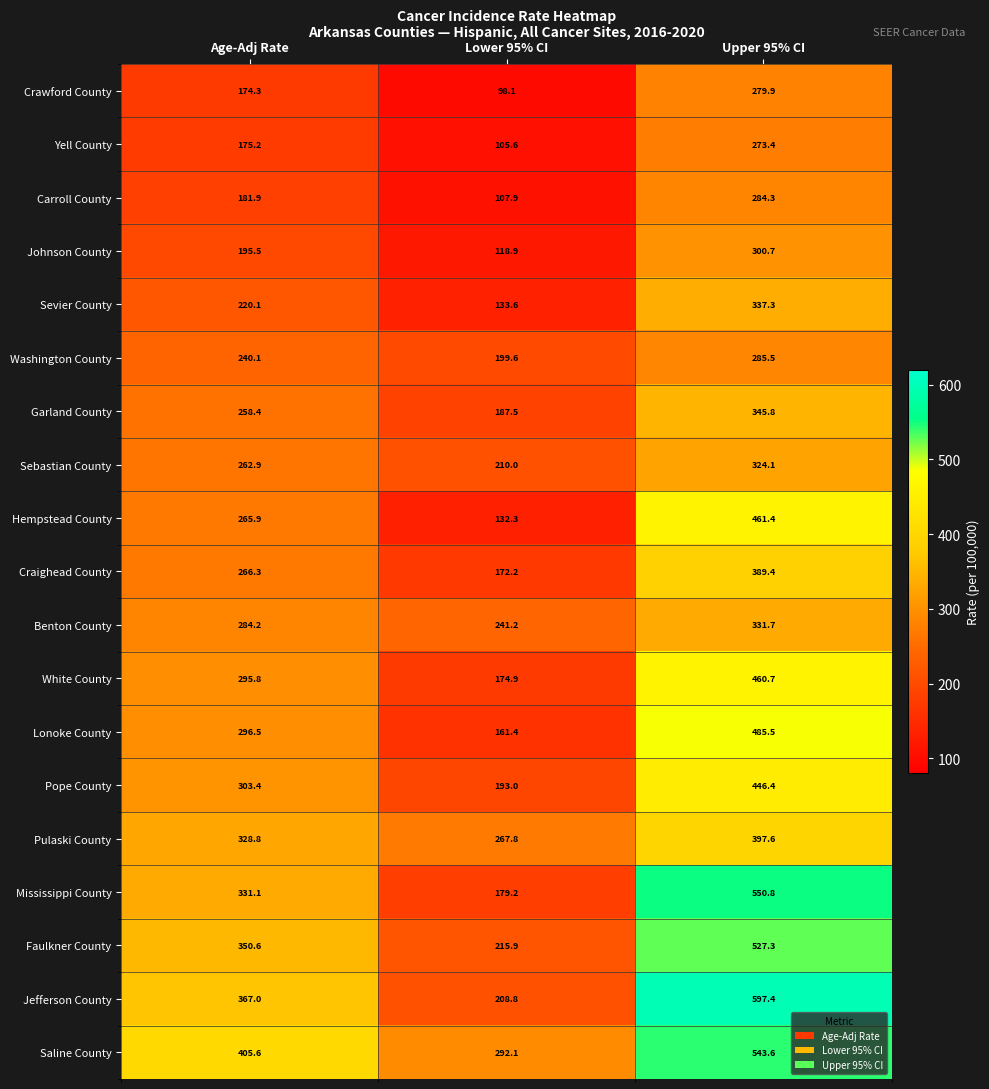

What is the difference between the Yell County values at Upper 95% CI and Lower 95% CI?

167.8